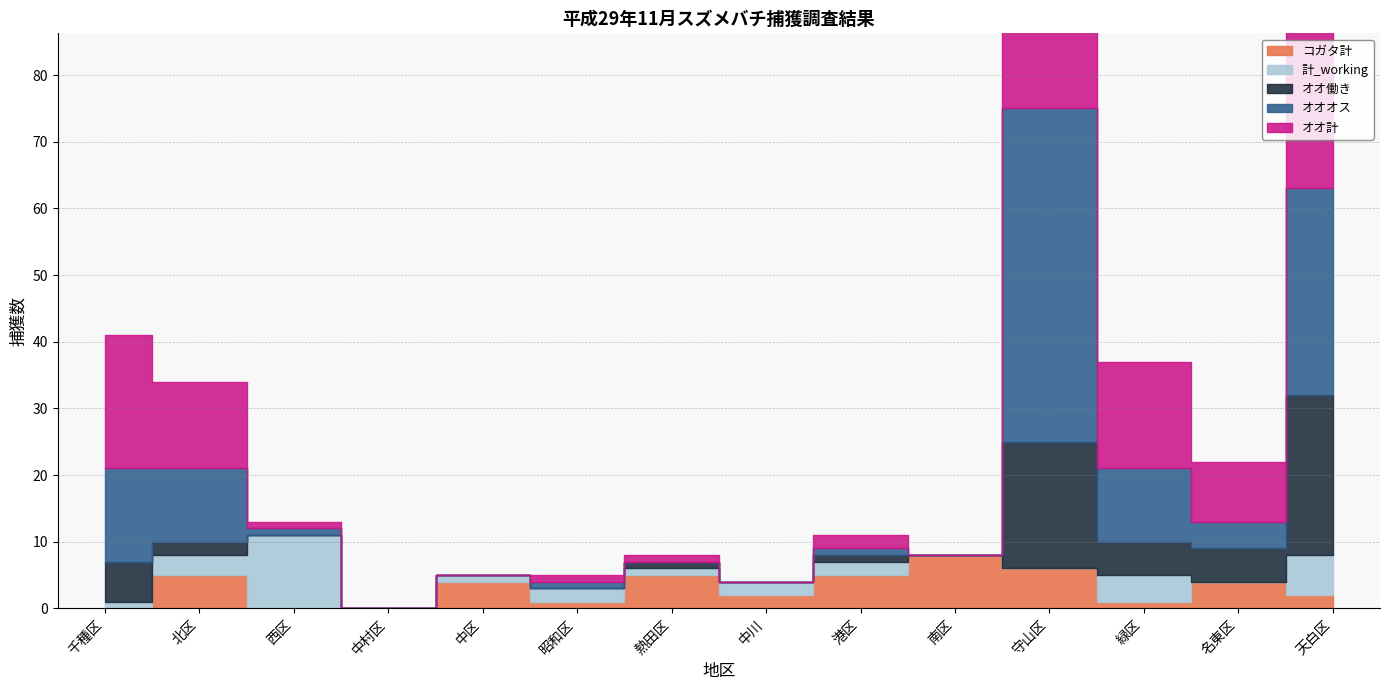

Is the value of 計_working at 中村区 greater than the value of オオオス at 守山区?

No